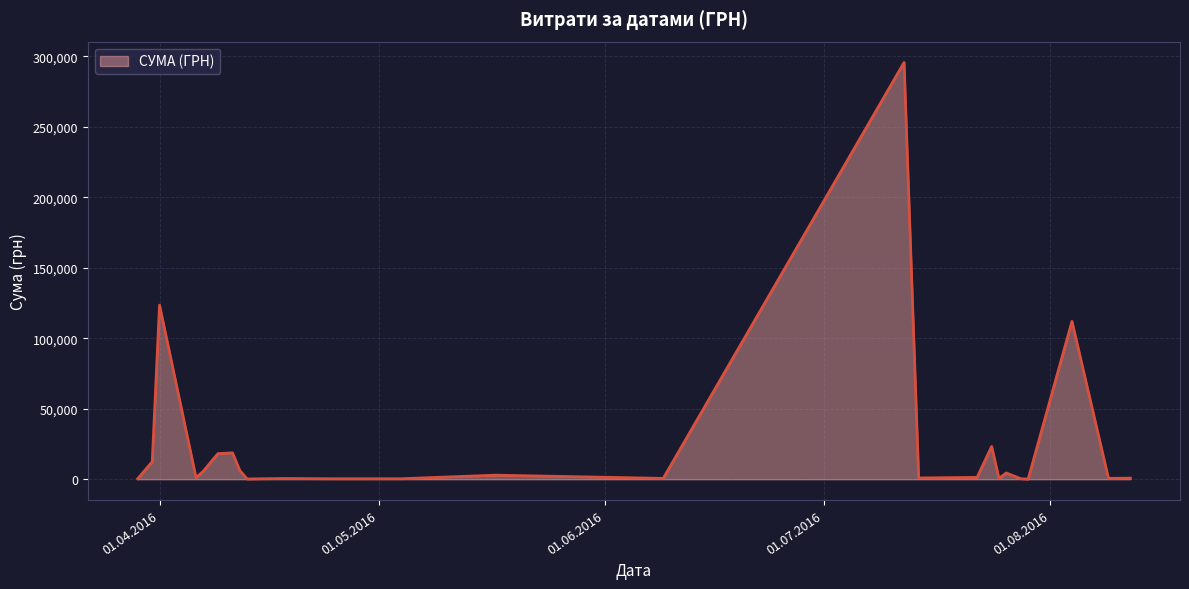

What is the greatest value displayed?

295638.6